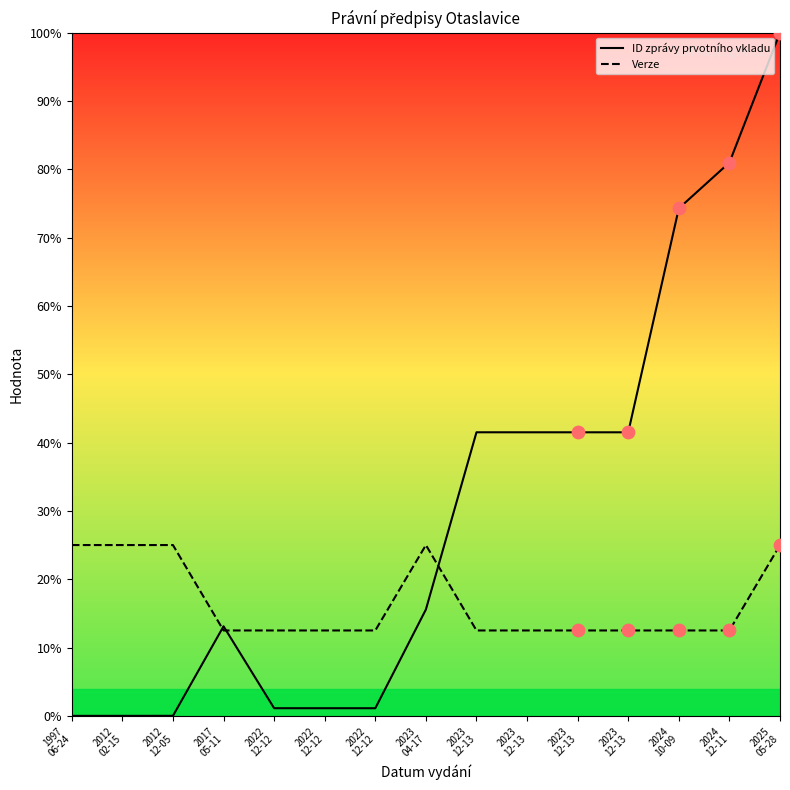

At how many categories does at least one series exceed 70?

3